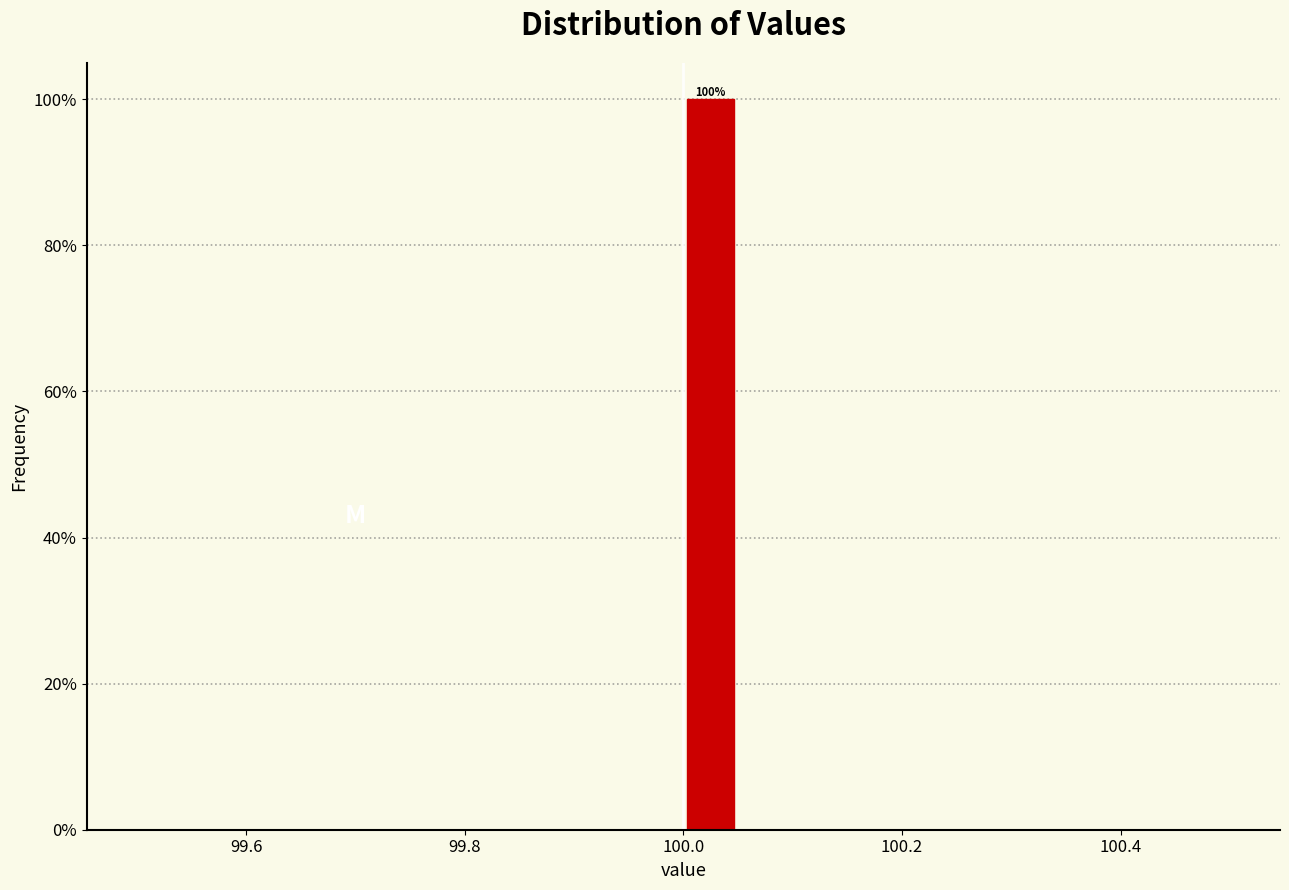

Around what value on the x-axis is the tallest bar? Give the approximate position of its centre, as read against the axis.

100.02